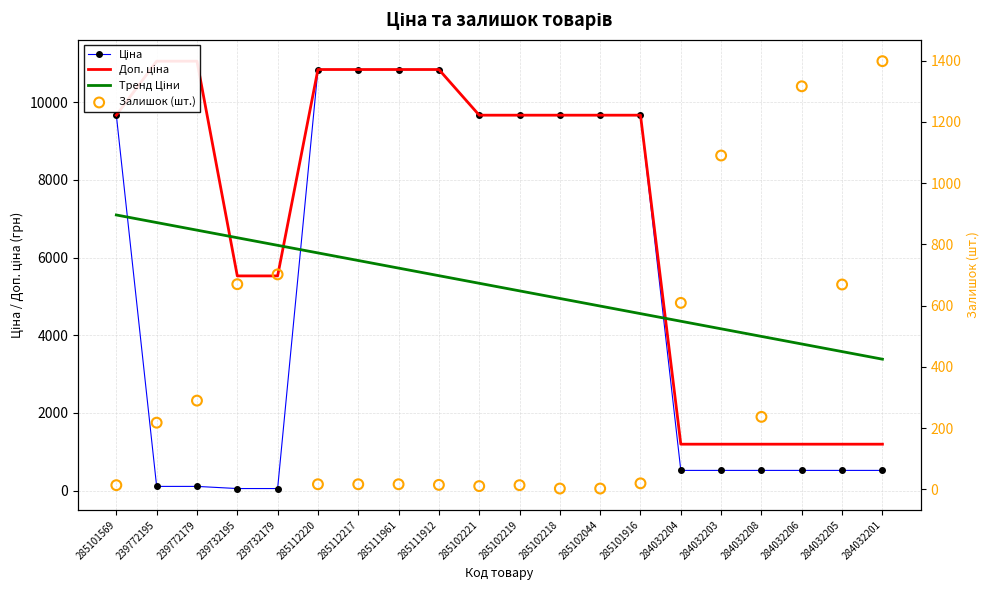

At how many categories does at least one series exceed 6581?

12